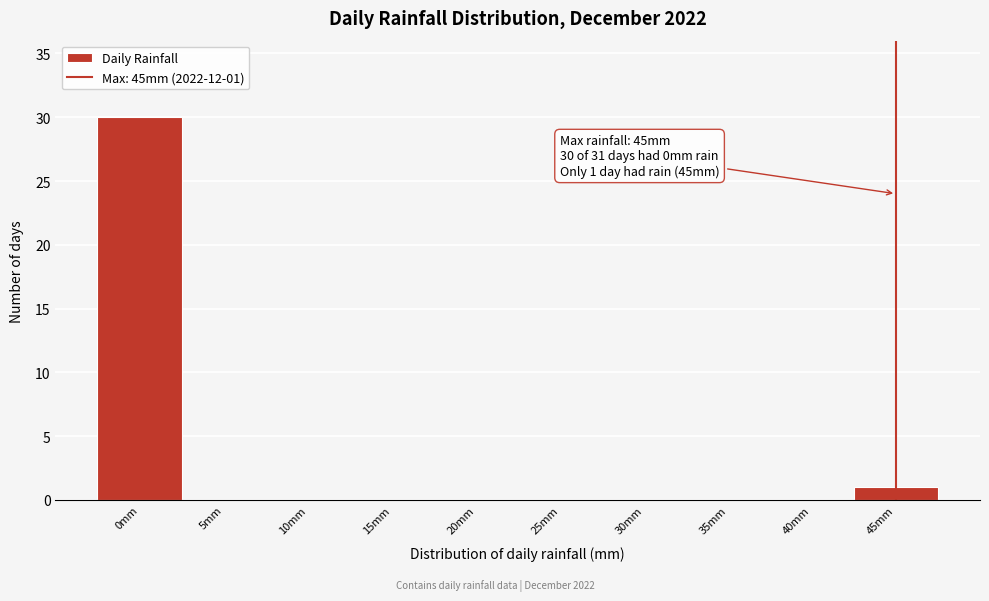

Over which range of the x-axis is the bar tallest?

-2.5 to 2.5